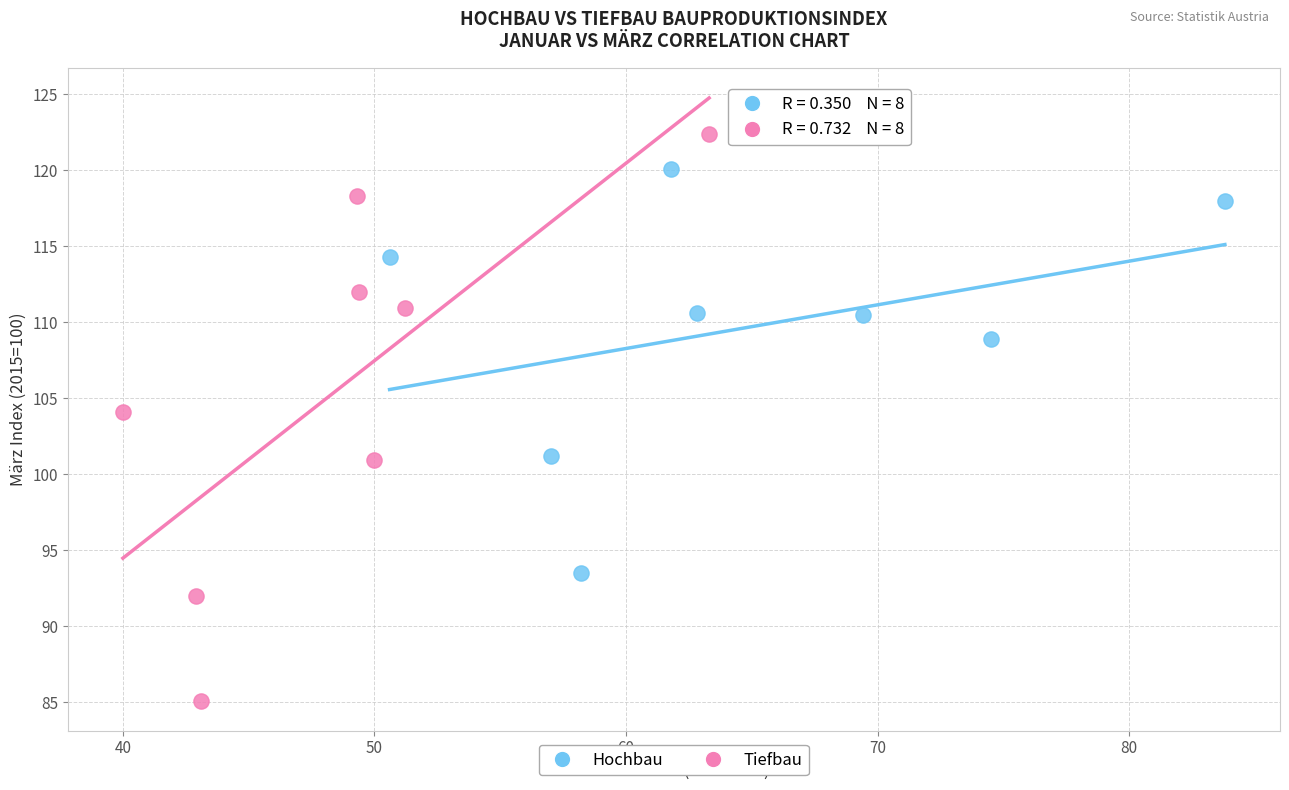

Which series has the largest Y range (max minus min)?

Tiefbau